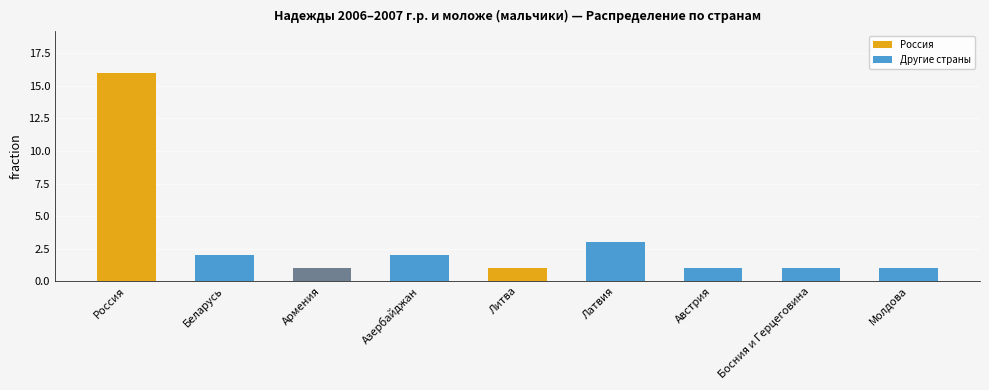

What is the value of the 8th bar from the left?

1